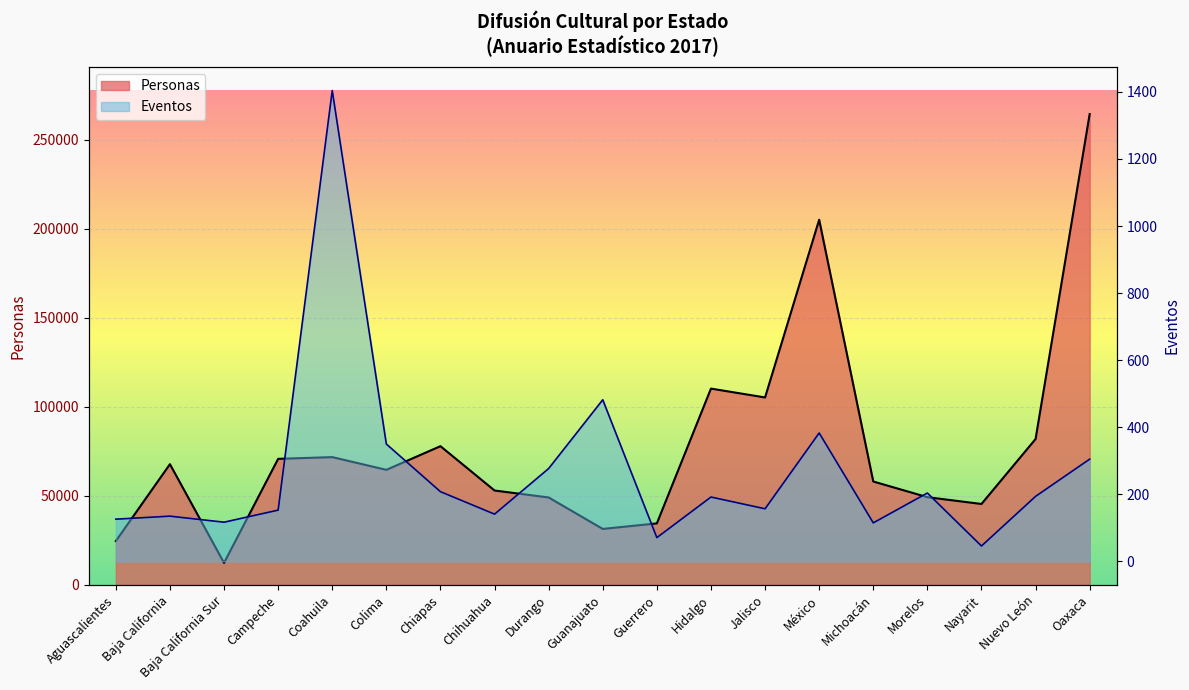

How many data points in Eventos are above 192?

9